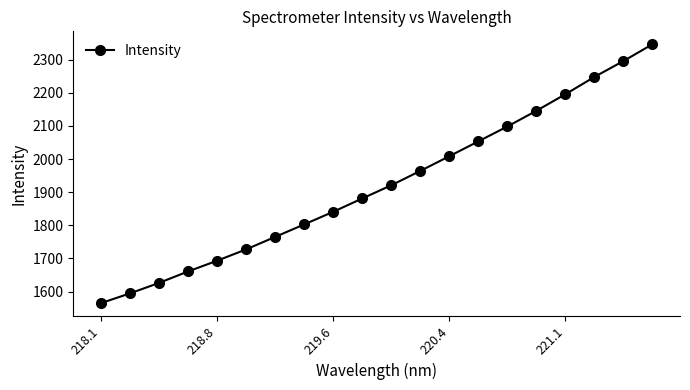

What is the value of the 13th point from the left?

2008.6